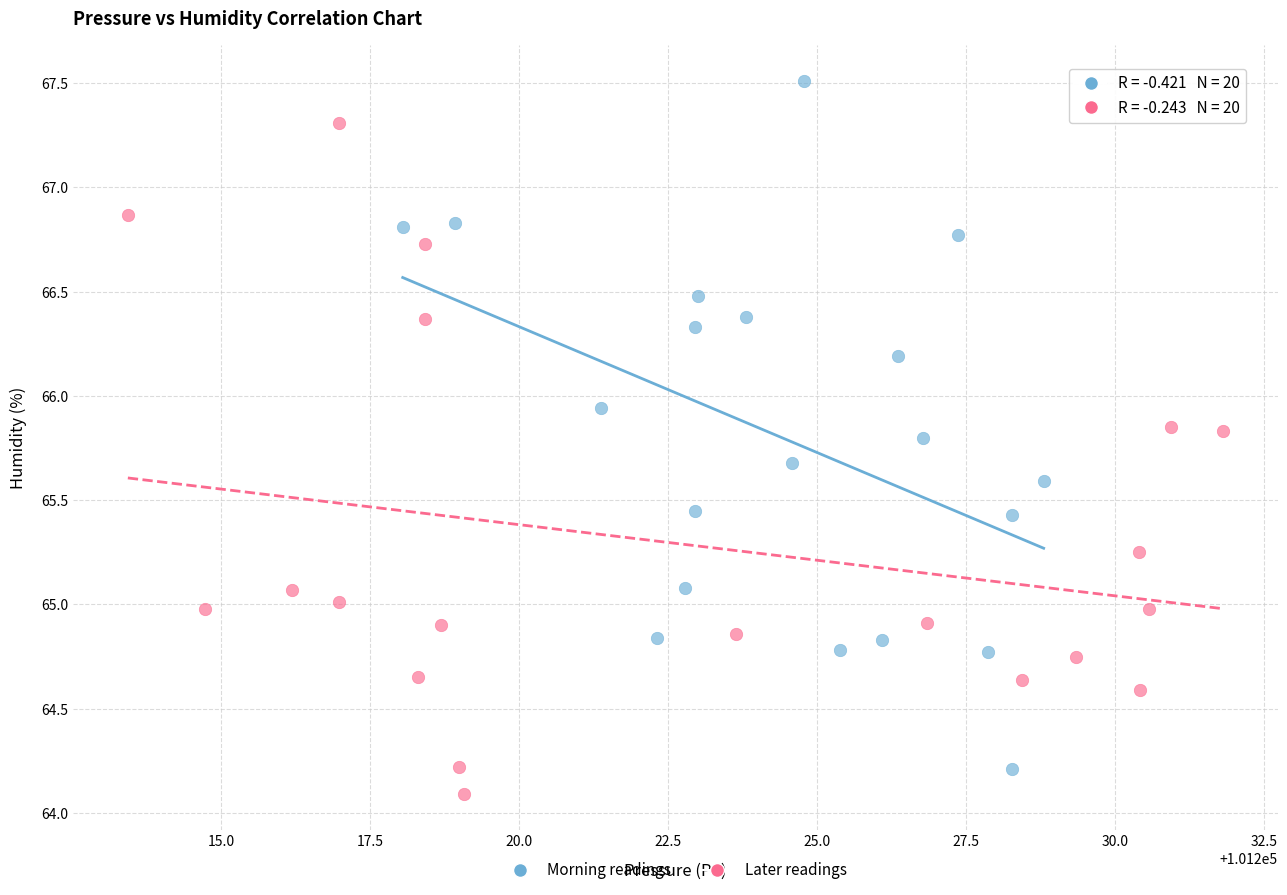

Which series has the largest Y range (max minus min)?

Morning readings